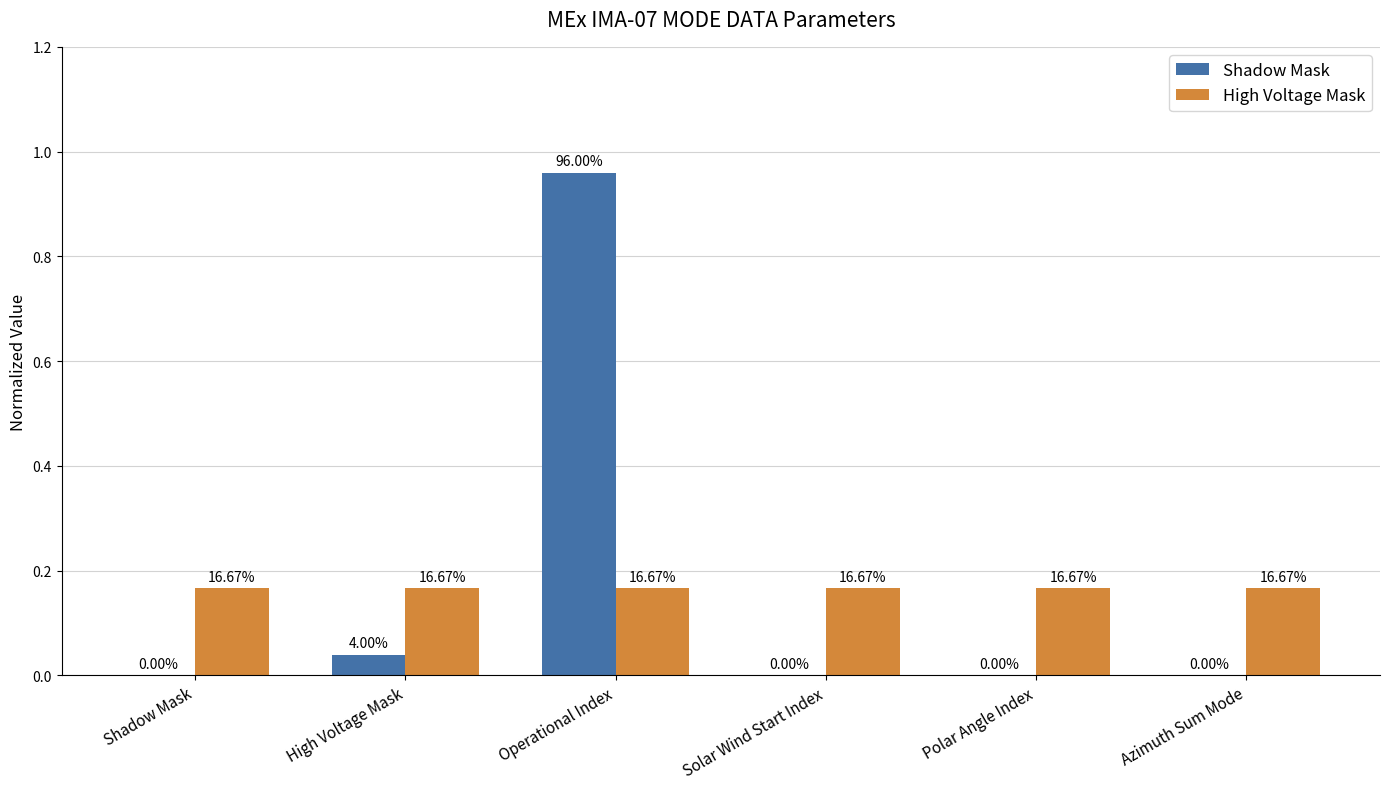

Which series has the largest total across all categories?

Shadow Mask